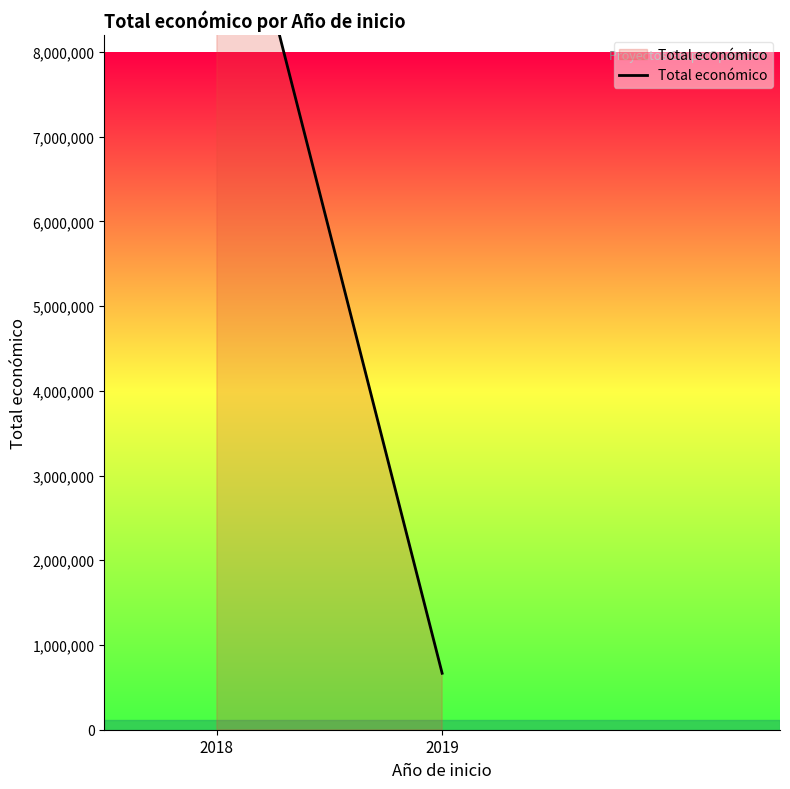

List the labels in order of value, largest first.

2018, 2019